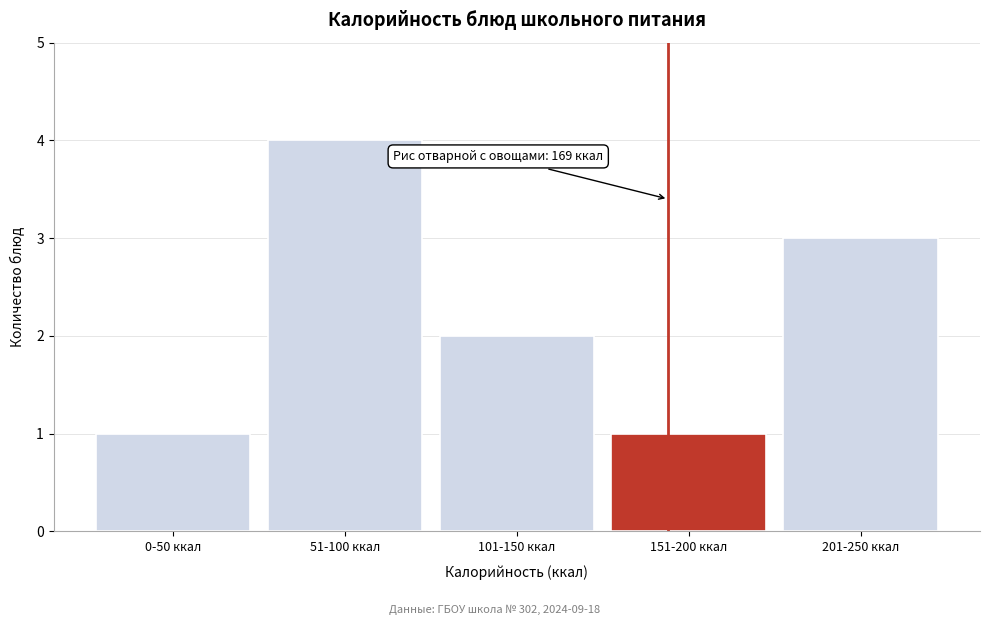

Reading left to right, list all the values displayed in this chart.

0-50 ккал=1	51-100 ккал=4	101-150 ккал=2	151-200 ккал=1	201-250 ккал=3